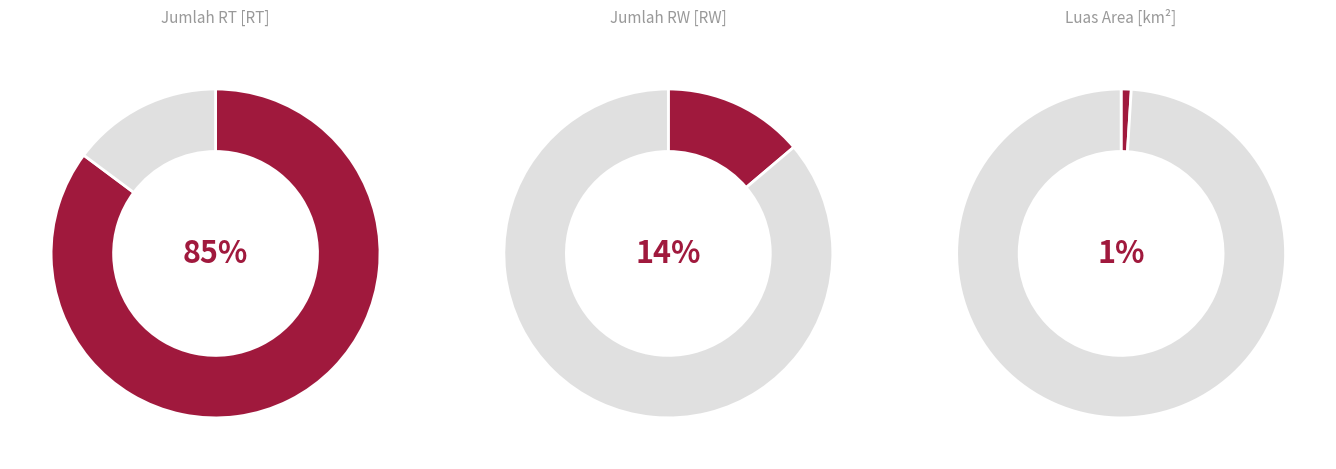

What percentage is NOT represented by Luas Area [km²]?

99.0%